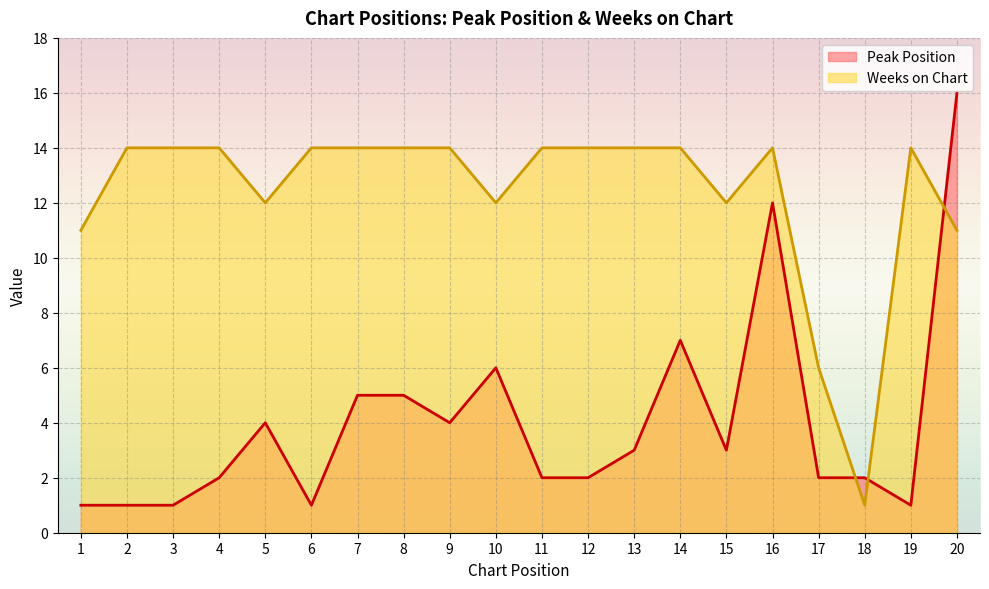

The value of Weeks on Chart at 17 is 4. True or false?

False